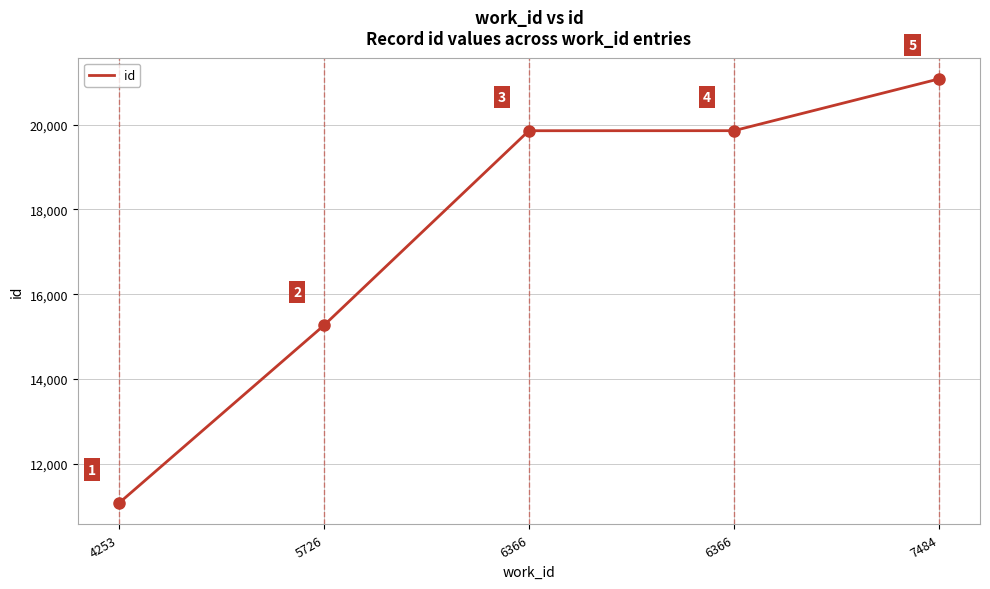

Which category has the lowest value across all series?

4253